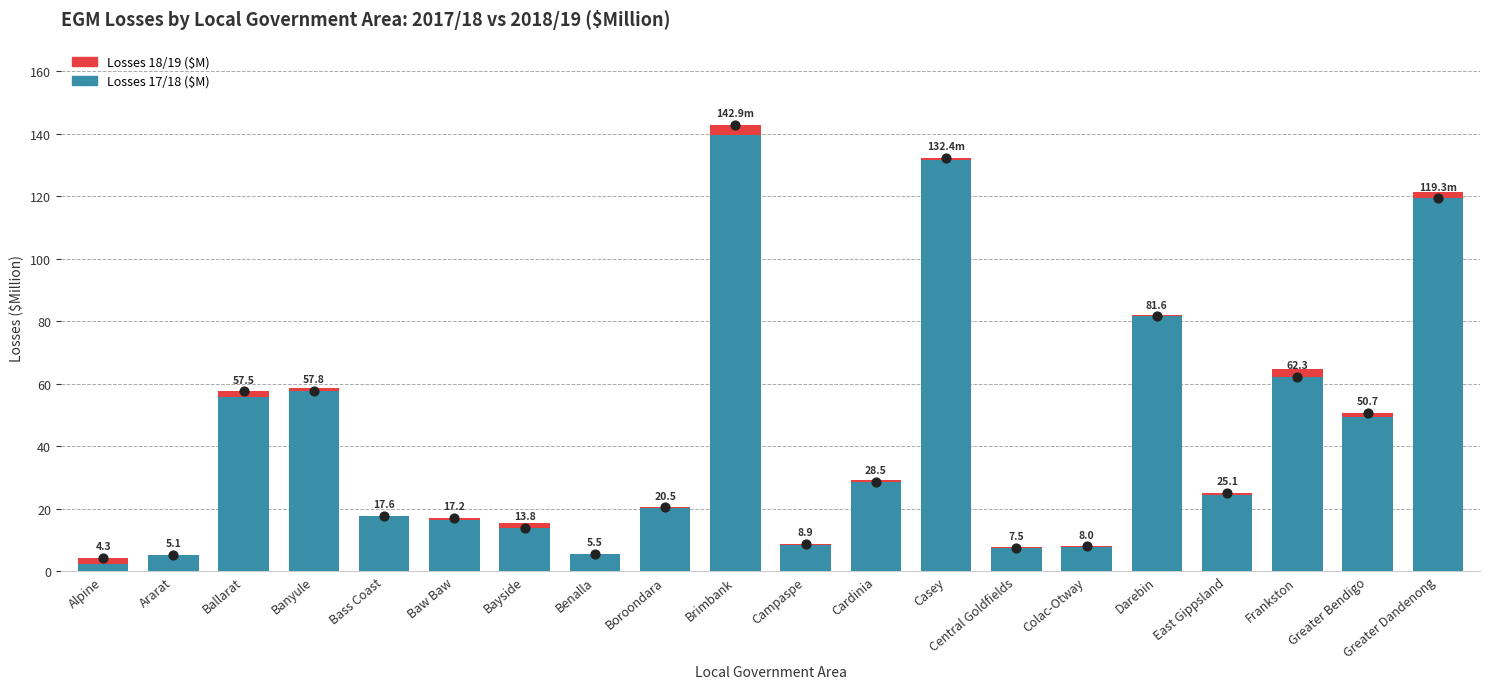

At which category is the sum across all series the highest?

Brimbank